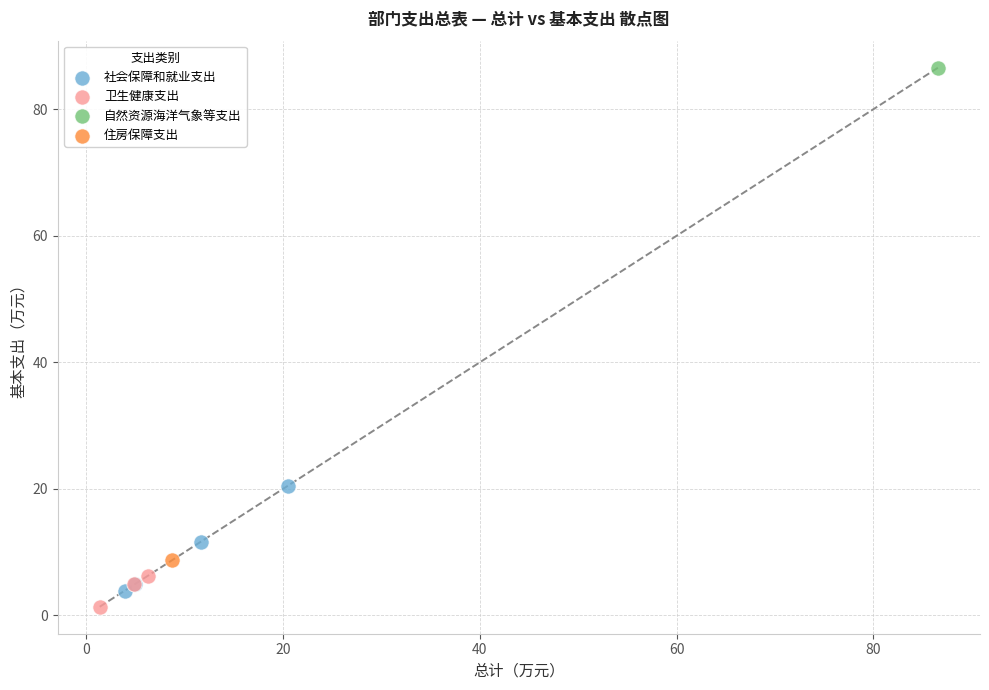

What are all the series names shown in the legend?

社会保障和就业支出, 卫生健康支出, 自然资源海洋气象等支出, 住房保障支出